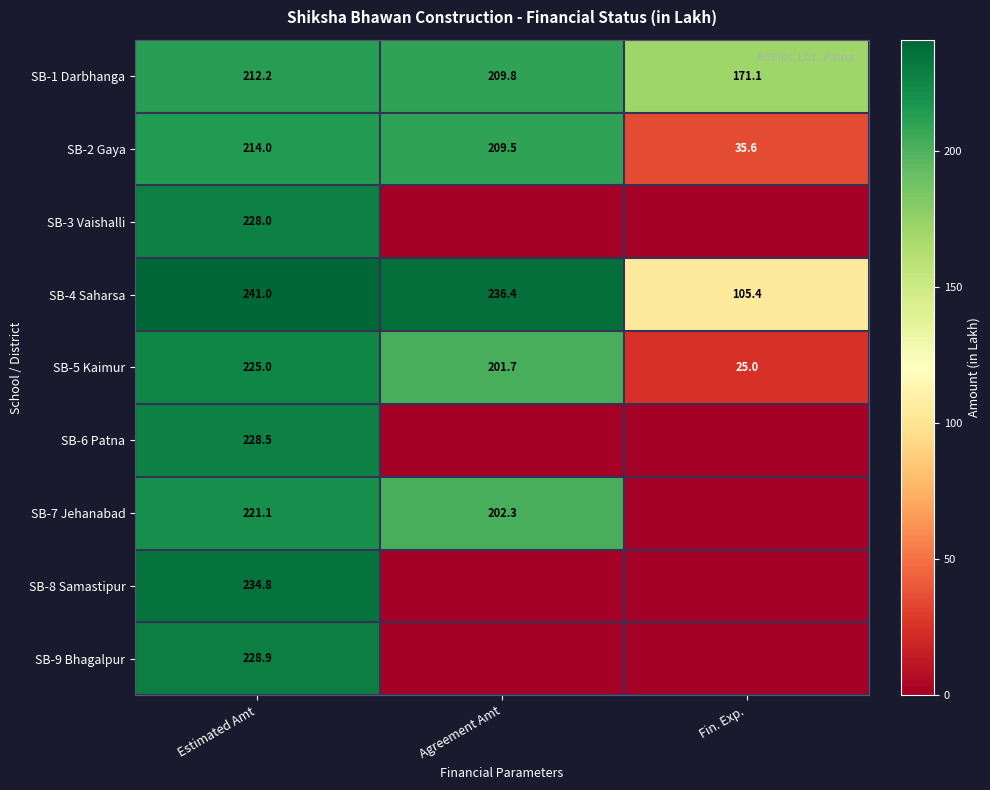

Is the value of SB-9 Bhagalpur at Estimated Amt greater than the value of SB-5 Kaimur at Agreement Amt?

Yes